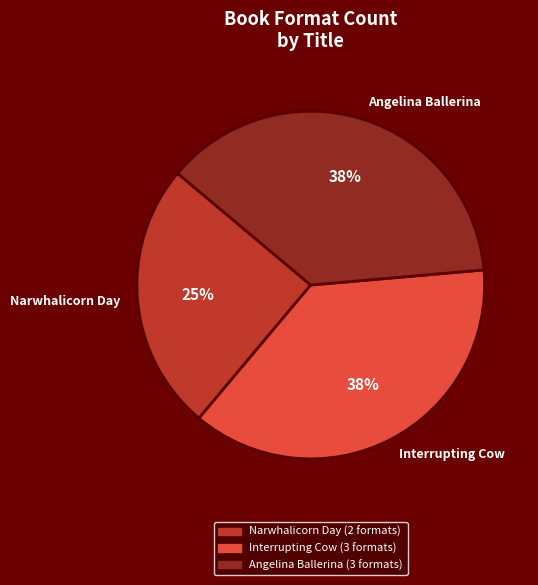

The Narwhalicorn Day slice represents 38% of the pie. True or false?

False